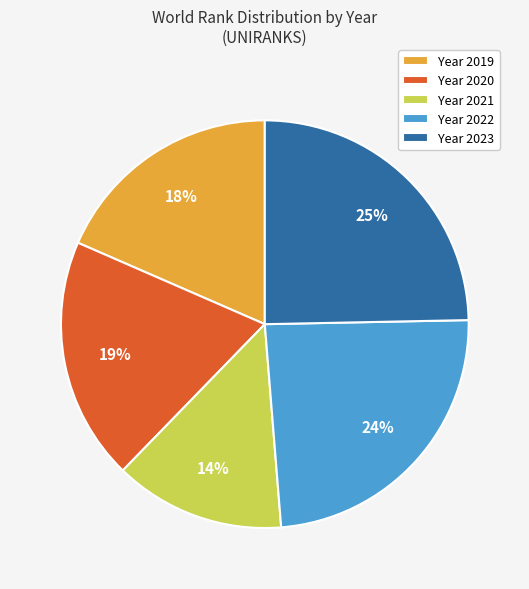

How many segments does this pie chart have?

5